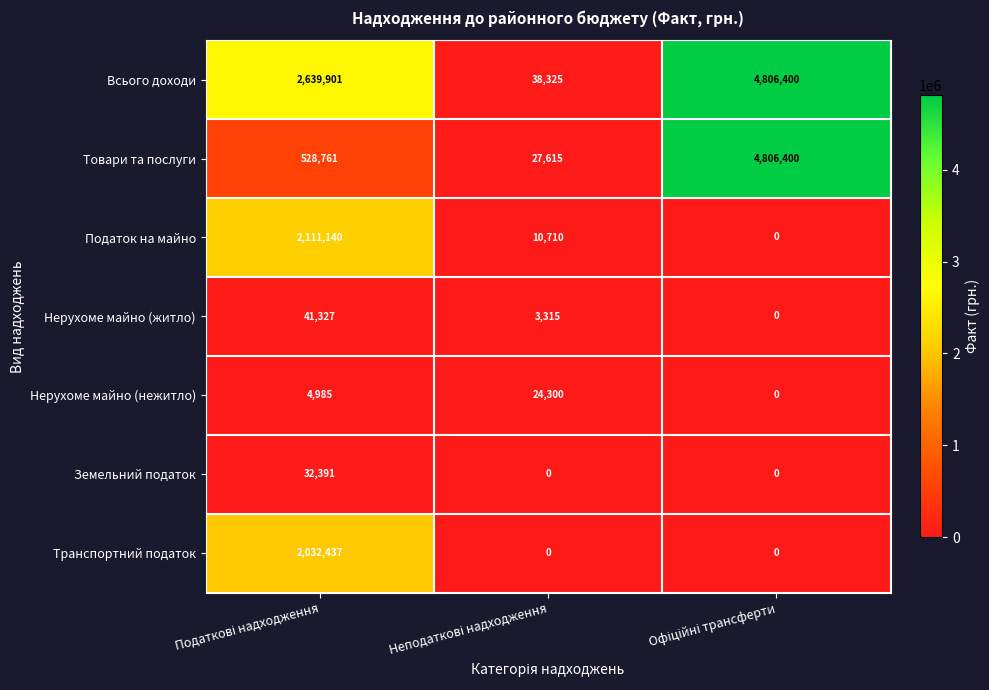

How many Нерухоме майно (нежитло) values are between 0 and 24300?

3